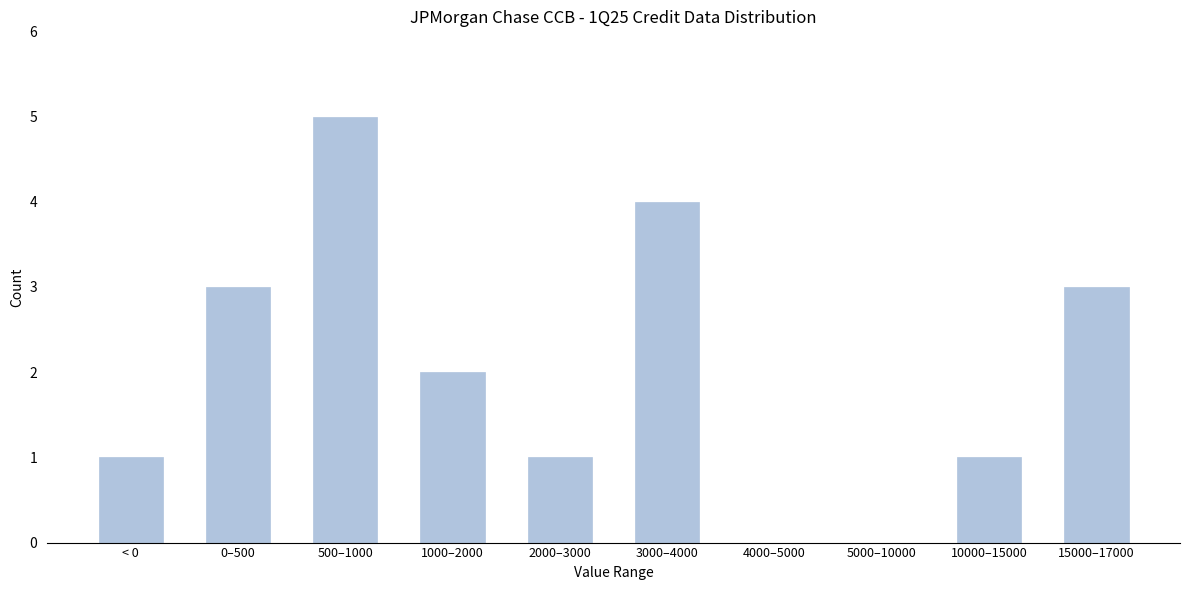

Reading left to right, extract all data points from this chart.

< 0=1	0–500=3	500–1000=5	1000–2000=2	2000–3000=1	3000–4000=4	4000–5000=0	5000–10000=0	10000–15000=1	15000–17000=3